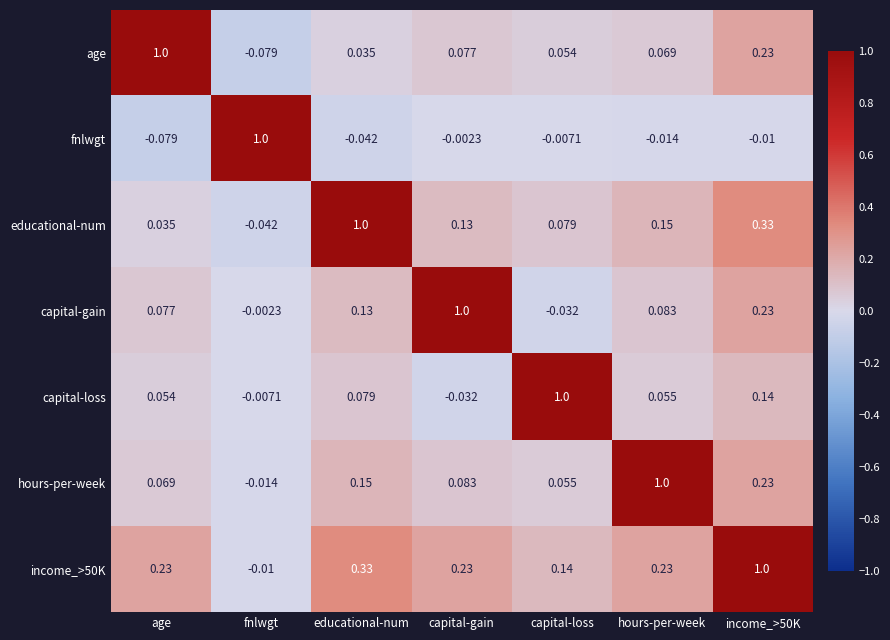

At which label is capital-loss closest to 0?

fnlwgt